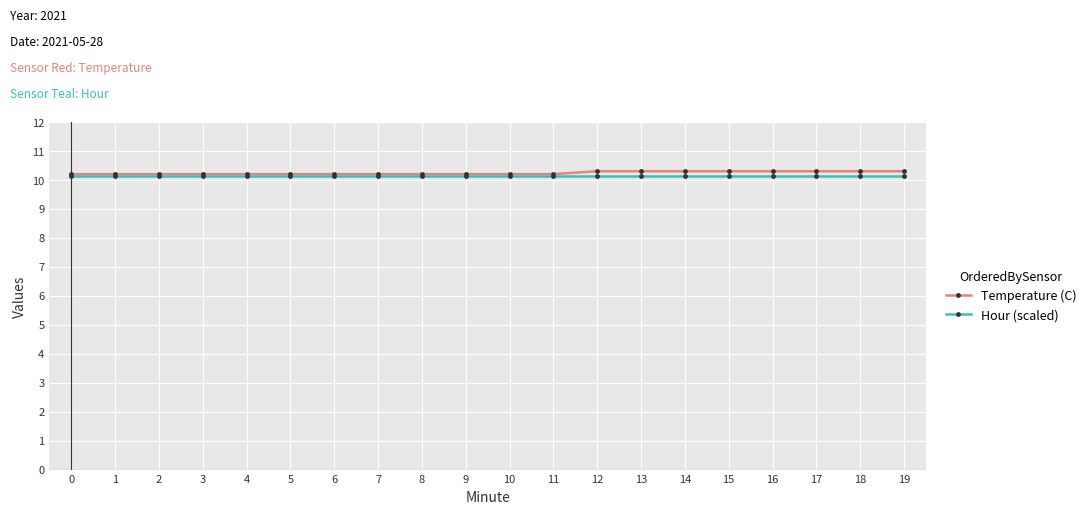

True or false: Temperature (C) has a value of 2.8 at 12.

False